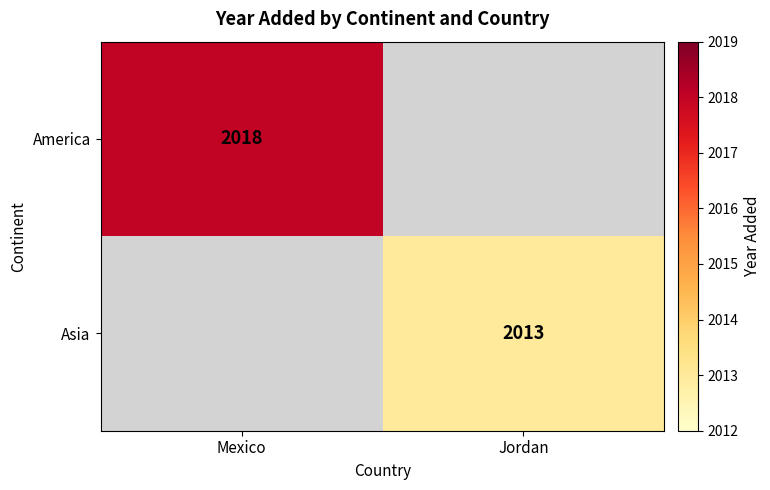

Which label corresponds to the largest value in the chart?

Mexico